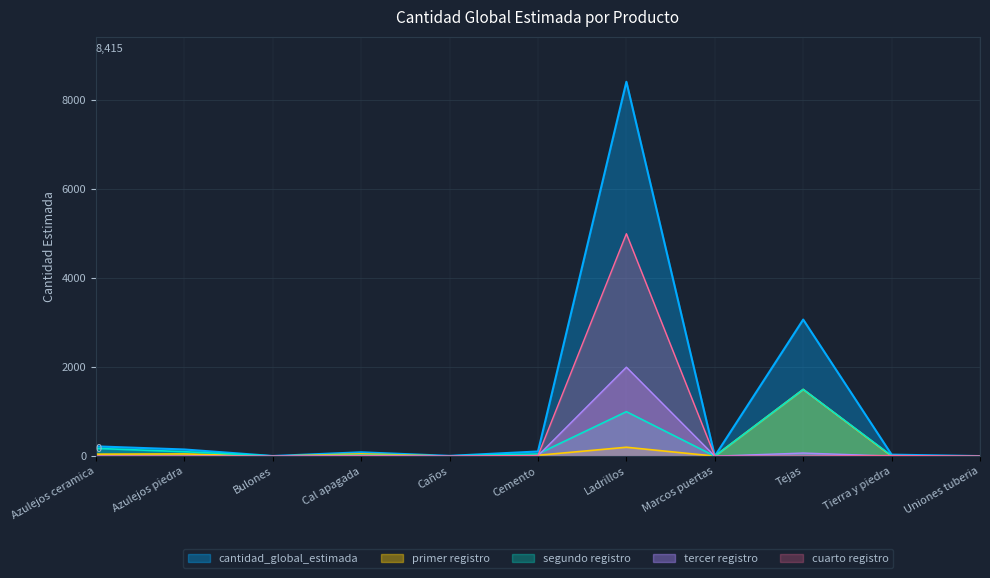

Which has a higher value, Cemento or Caños?

Cemento